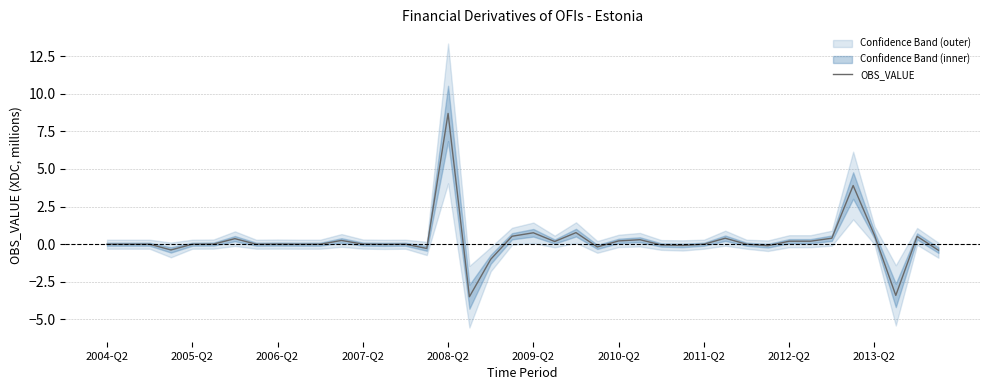

What is the difference between the maximum and second lowest values?

12.1